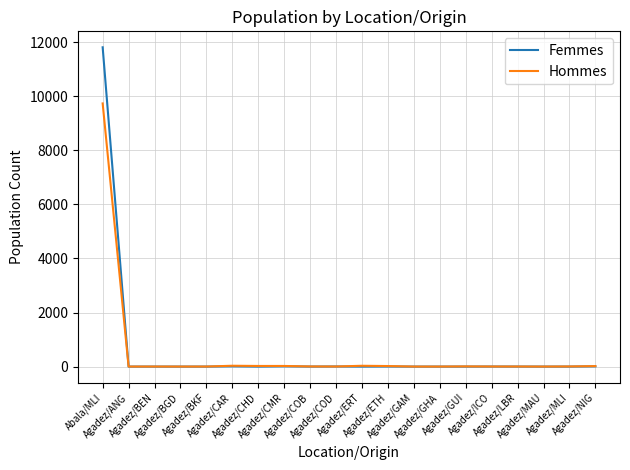

Which series has the widest spread of values?

Femmes